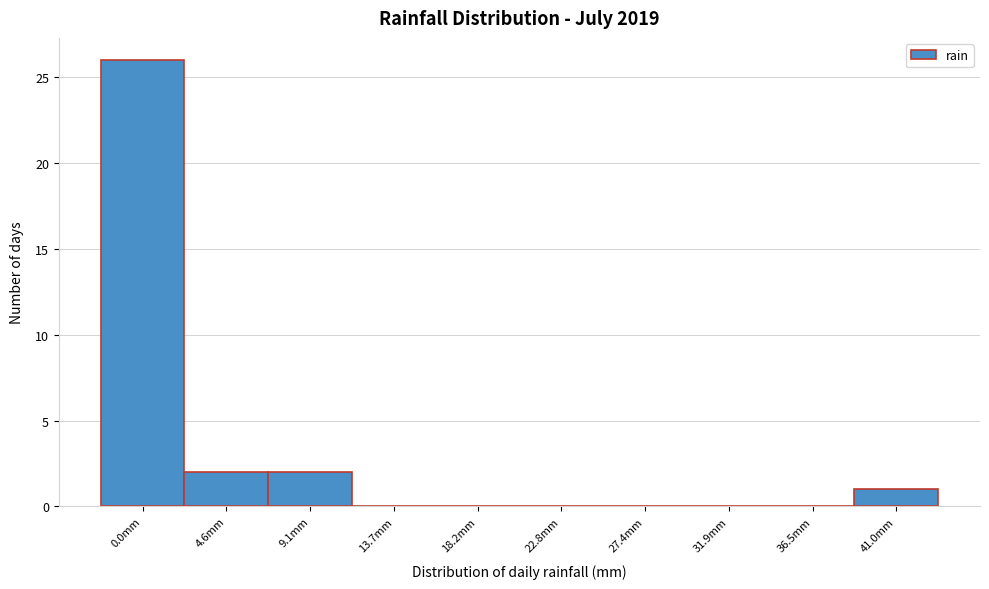

Reading left to right, extract all data points from this chart.

0.0mm=26	4.6mm=2	9.1mm=2	13.7mm=0	18.2mm=0	22.8mm=0	27.4mm=0	31.9mm=0	36.5mm=0	41.0mm=1